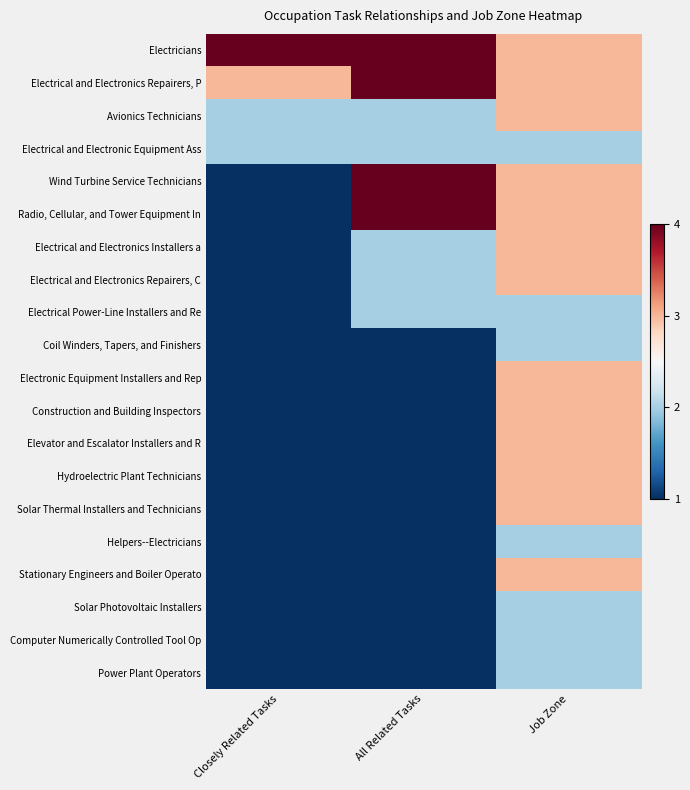

Reading left to right, list all the values displayed in this chart.

Electricians: Closely Related Tasks=4	All Related Tasks=4	Job Zone=3
Electrical and Electronics Repairers, P: Closely Related Tasks=3	All Related Tasks=4	Job Zone=3
Avionics Technicians: Closely Related Tasks=2	All Related Tasks=2	Job Zone=3
Electrical and Electronic Equipment Ass: Closely Related Tasks=2	All Related Tasks=2	Job Zone=2
Wind Turbine Service Technicians: Closely Related Tasks=1	All Related Tasks=4	Job Zone=3
Radio, Cellular, and Tower Equipment In: Closely Related Tasks=1	All Related Tasks=4	Job Zone=3
Electrical and Electronics Installers a: Closely Related Tasks=1	All Related Tasks=2	Job Zone=3
Electrical and Electronics Repairers, C: Closely Related Tasks=1	All Related Tasks=2	Job Zone=3
Electrical Power-Line Installers and Re: Closely Related Tasks=1	All Related Tasks=2	Job Zone=2
Coil Winders, Tapers, and Finishers: Closely Related Tasks=1	All Related Tasks=1	Job Zone=2
Electronic Equipment Installers and Rep: Closely Related Tasks=1	All Related Tasks=1	Job Zone=3
Construction and Building Inspectors: Closely Related Tasks=1	All Related Tasks=1	Job Zone=3
Elevator and Escalator Installers and R: Closely Related Tasks=1	All Related Tasks=1	Job Zone=3
Hydroelectric Plant Technicians: Closely Related Tasks=1	All Related Tasks=1	Job Zone=3
Solar Thermal Installers and Technicians: Closely Related Tasks=1	All Related Tasks=1	Job Zone=3
Helpers--Electricians: Closely Related Tasks=1	All Related Tasks=1	Job Zone=2
Stationary Engineers and Boiler Operato: Closely Related Tasks=1	All Related Tasks=1	Job Zone=3
Solar Photovoltaic Installers: Closely Related Tasks=1	All Related Tasks=1	Job Zone=2
Computer Numerically Controlled Tool Op: Closely Related Tasks=1	All Related Tasks=1	Job Zone=2
Power Plant Operators: Closely Related Tasks=1	All Related Tasks=1	Job Zone=2